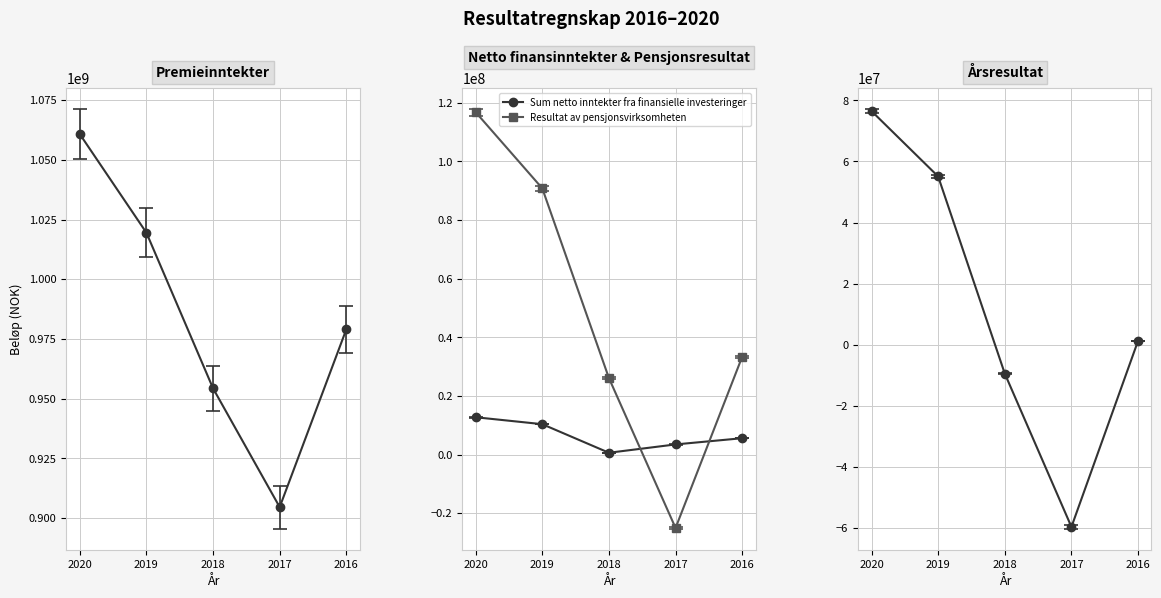

In Sum netto inntekter fra finansielle investeringer, how many points are lower than both neighbors (excluding endpoints)?

1